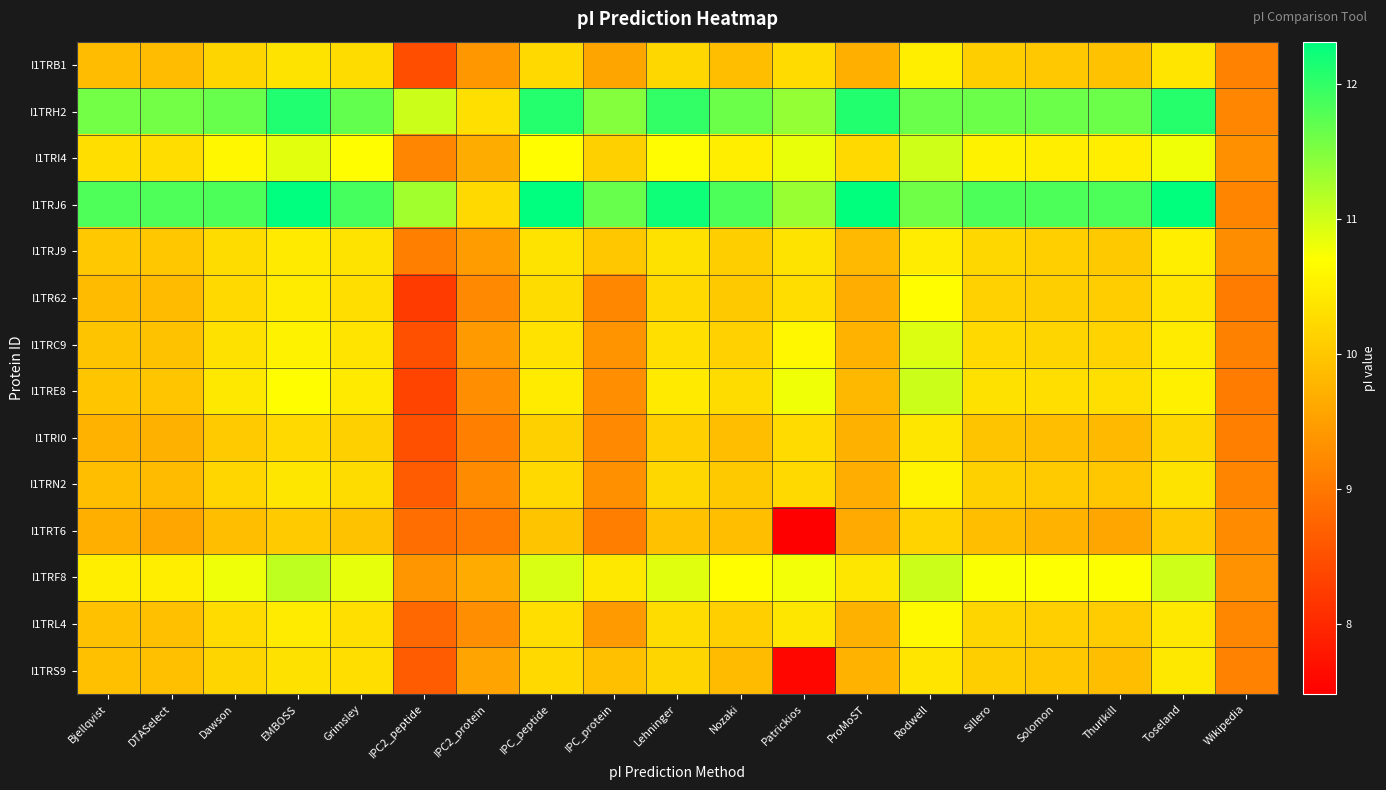

Which series has the widest spread of values?

I1TRJ6